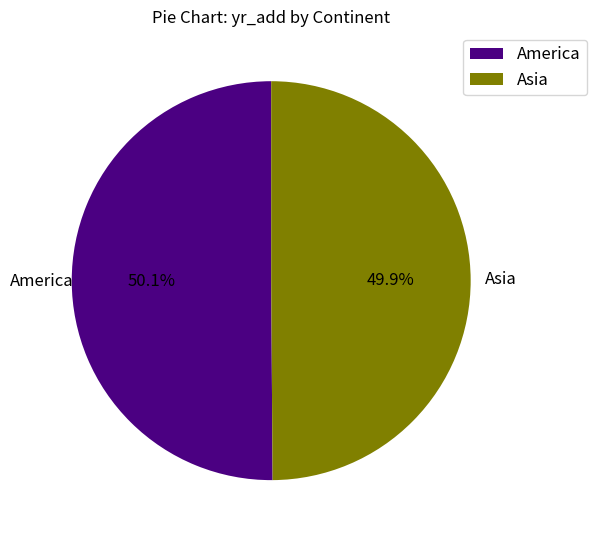

How many segments does this pie chart have?

2